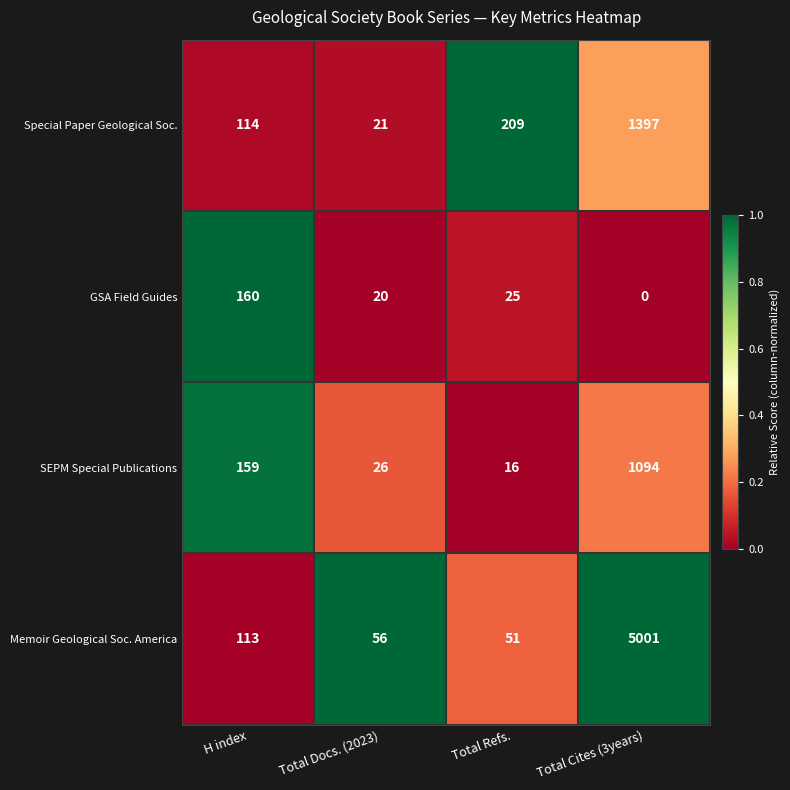

How many distinct data groups are displayed?

4